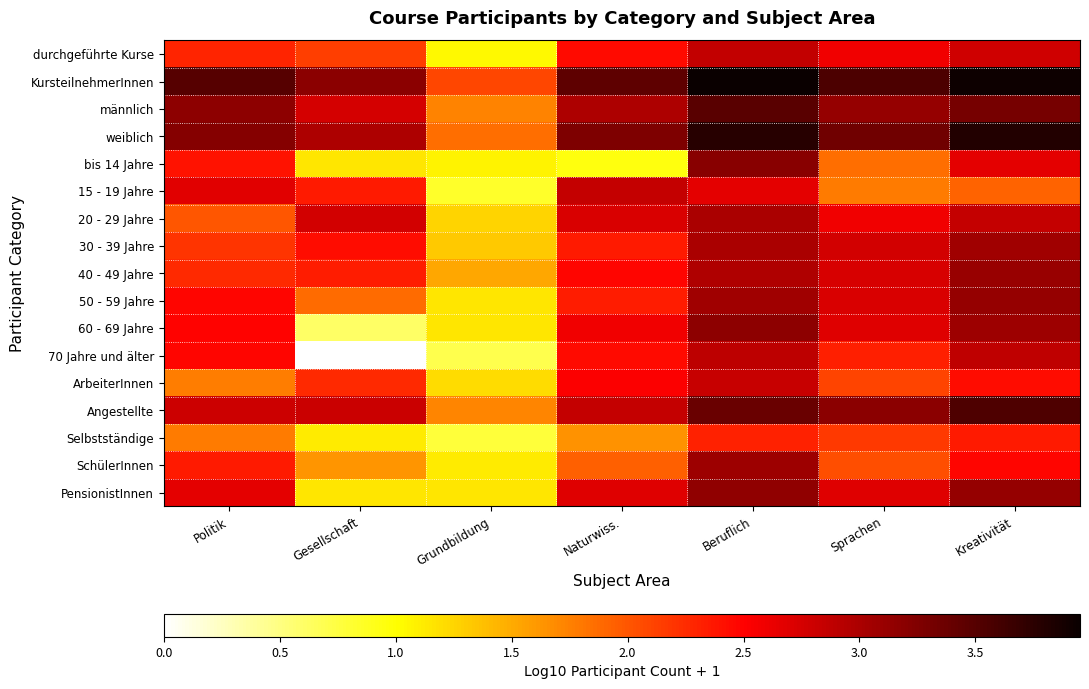

How many categories are shown in the chart?

7